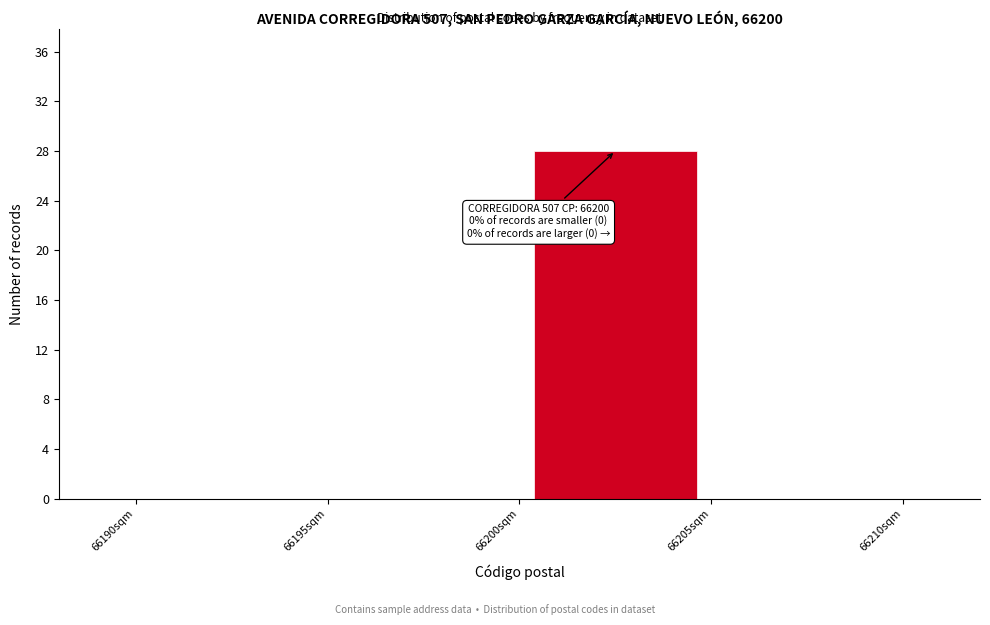

Over which range of the x-axis is the bar tallest?

66200 to 66205